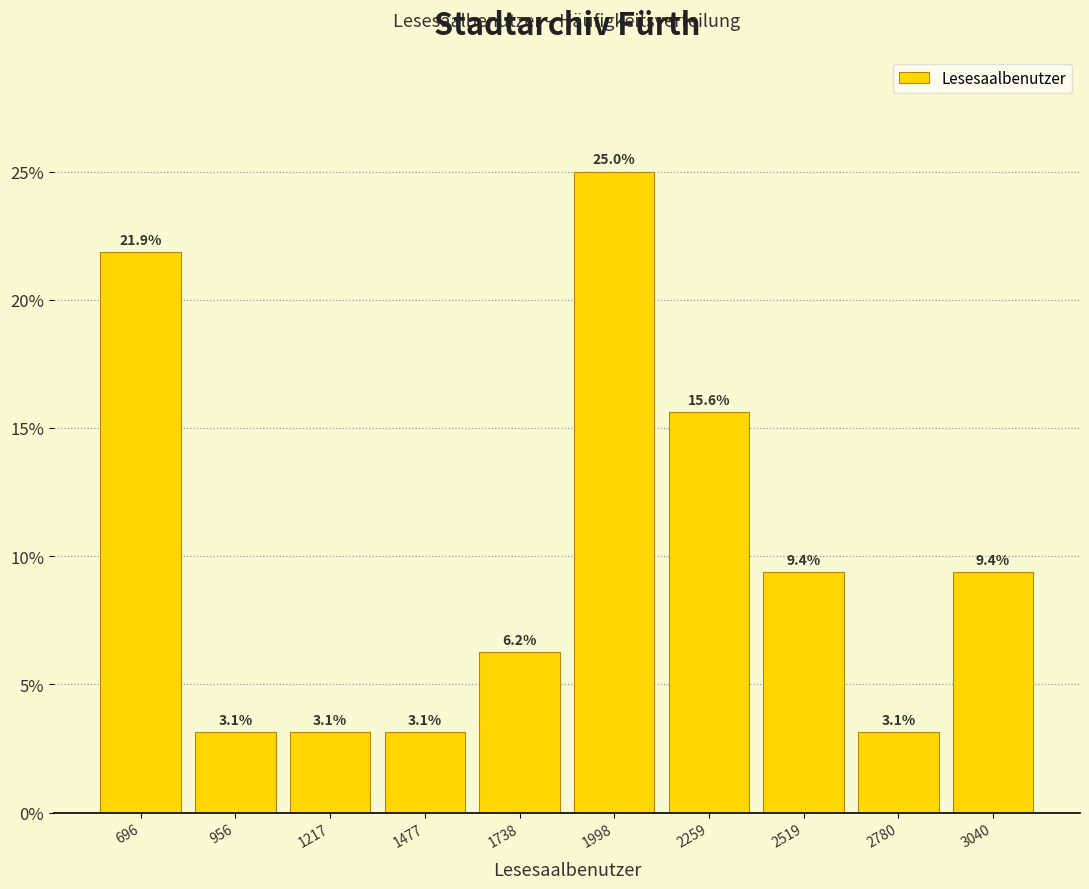

Reading left to right, transcribe this chart: for each bar, give the range it covers on the x-axis and its height. The bar edges are not printed on the chart, so give them approximately, as read against the axis.

550 to 850: 21.9
850 to 1100: 3.1
1100 to 1350: 3.1
1350 to 1600: 3.1
1600 to 1850: 6.2
1850 to 2150: 25.0
2150 to 2400: 15.6
2400 to 2650: 9.4
2650 to 2900: 3.1
2900 to 3150: 9.4